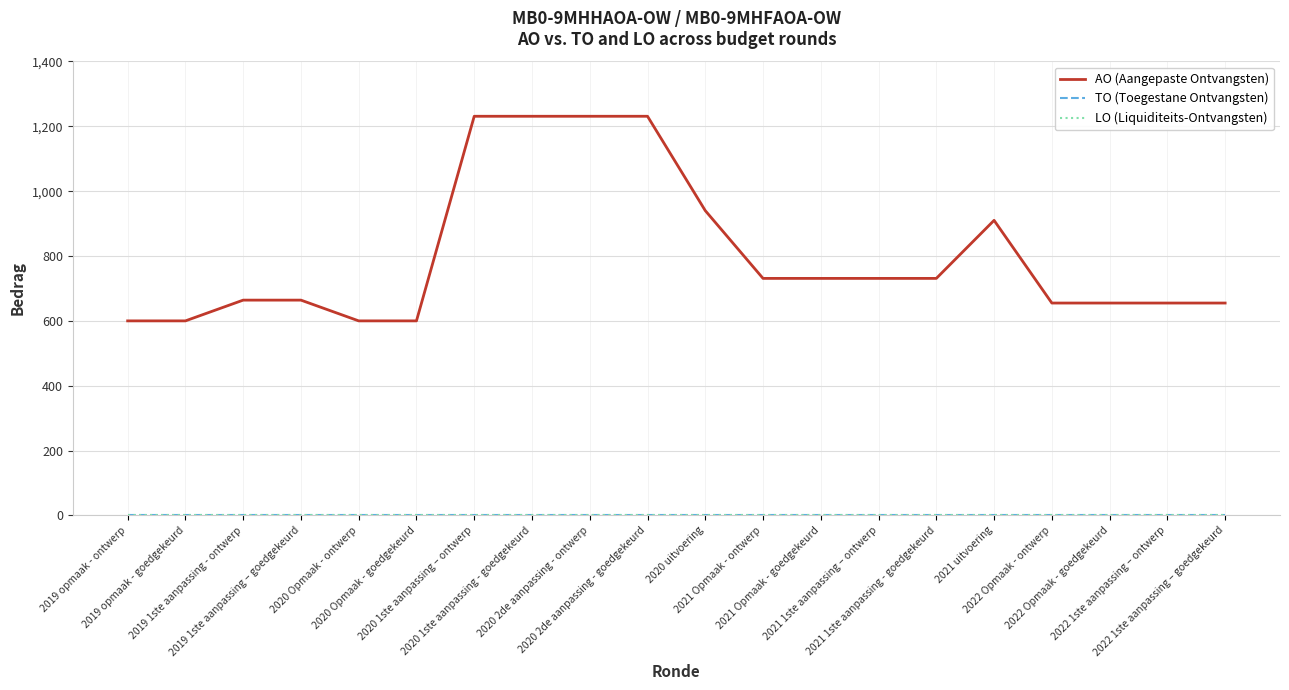

Does the chart have visible grid lines?

Yes